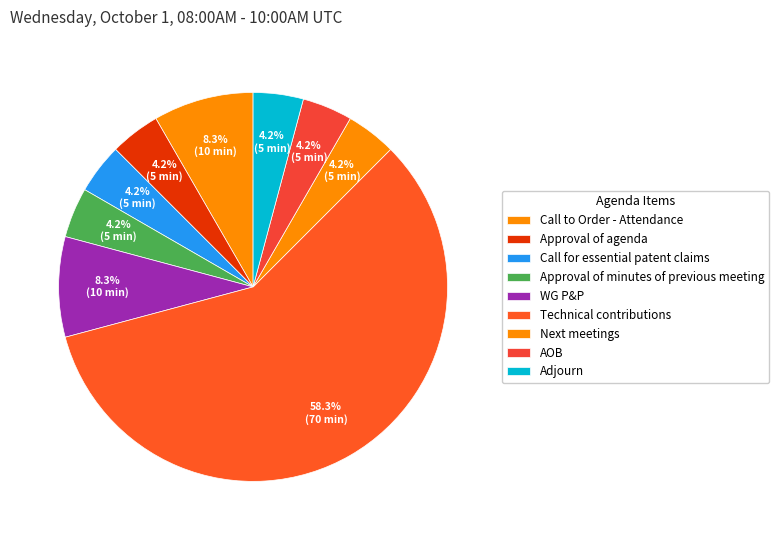

How much of the chart is everything except AOB?

95.8%